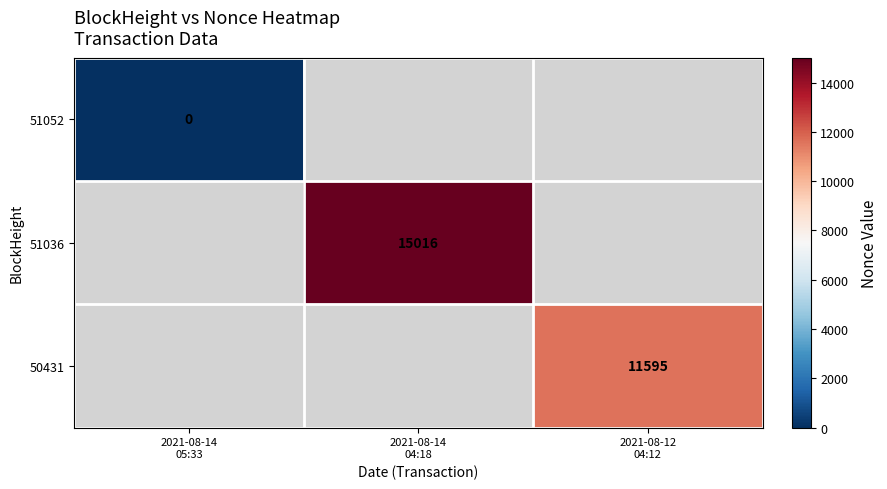

Which label corresponds to the smallest value in the chart?

2021-08-14
05:33